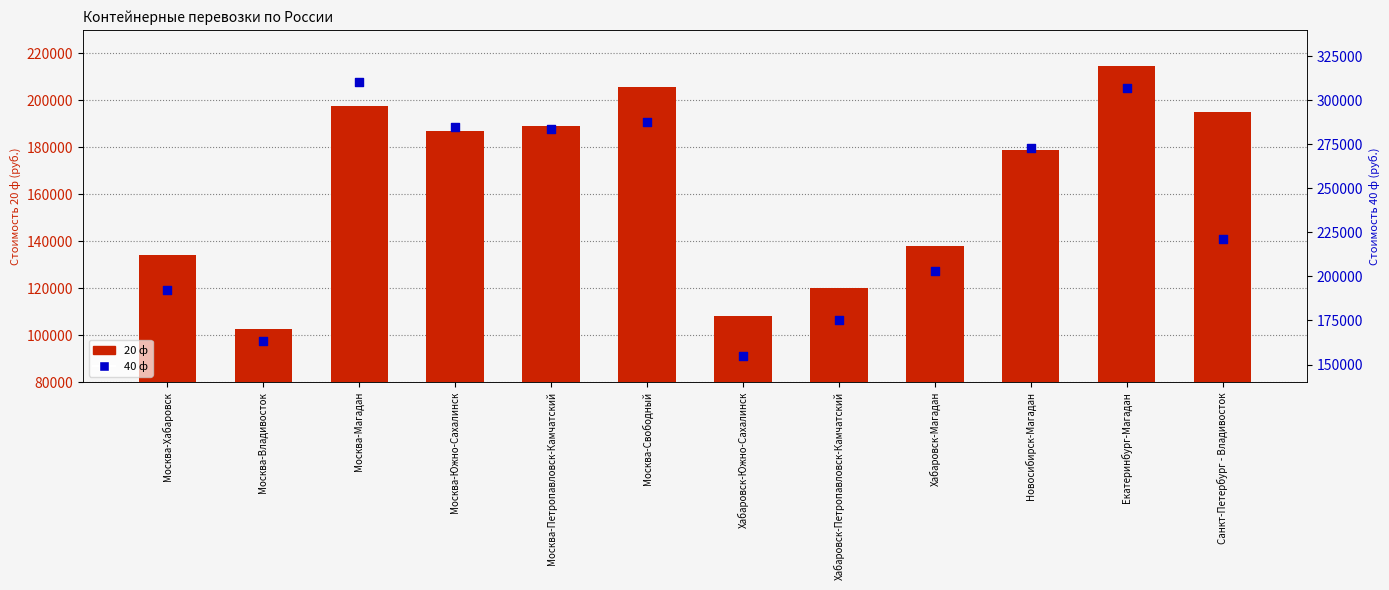

At how many categories does at least one series exceed 257298?

6